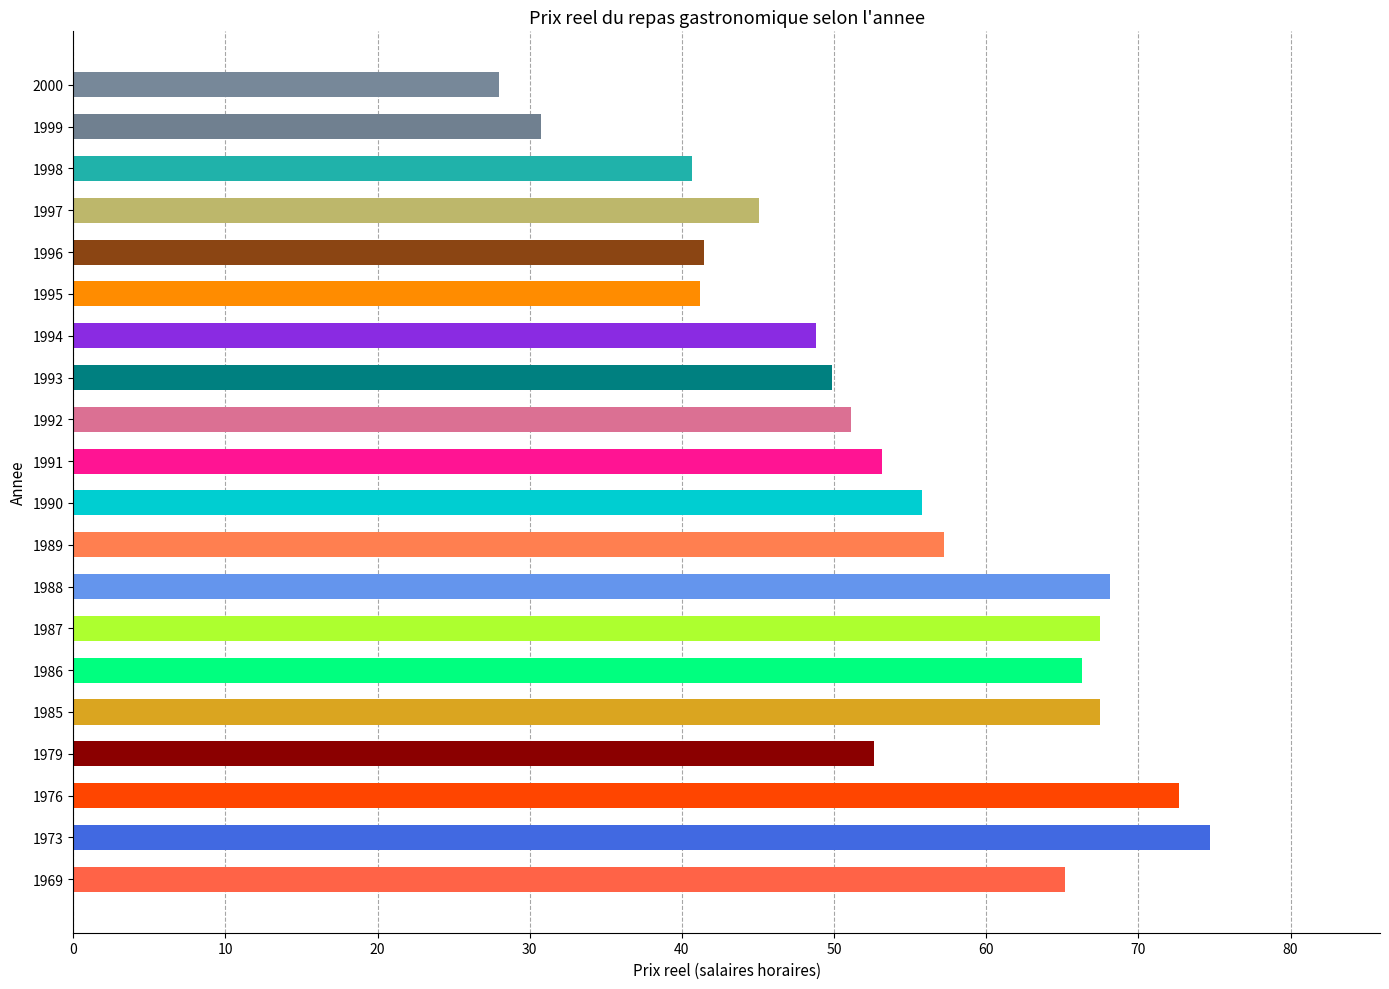

What is the average value?

53.9